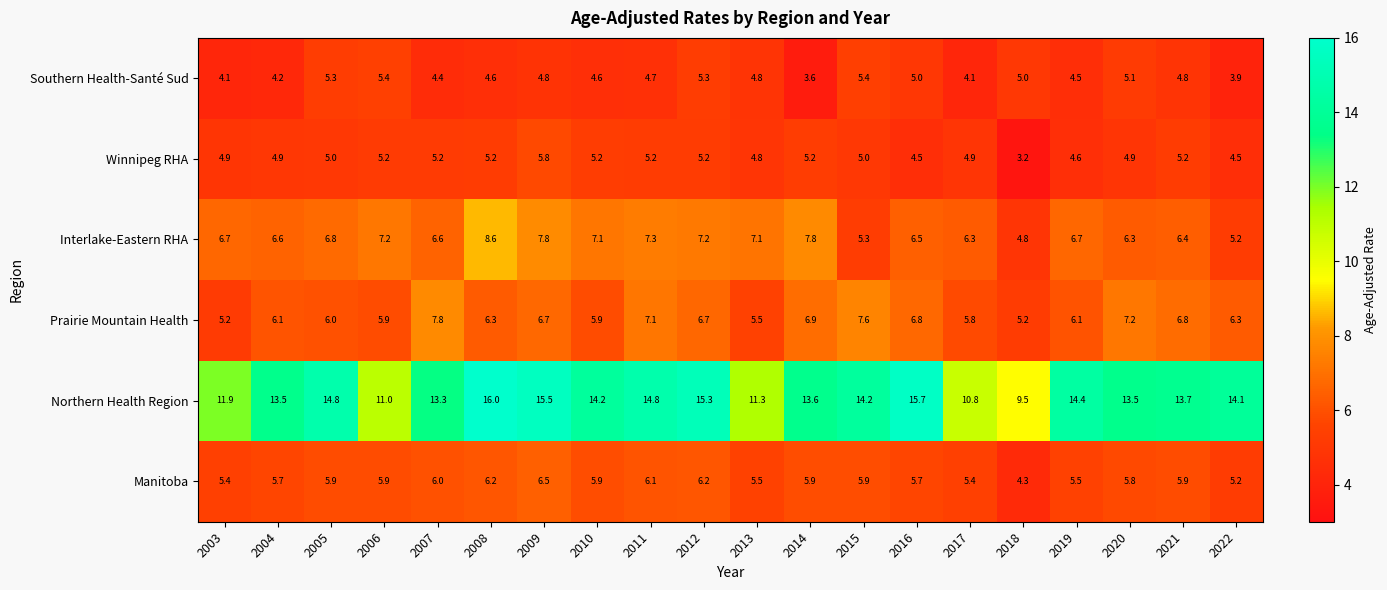

At which label is Northern Health Region closest to 12?

2003